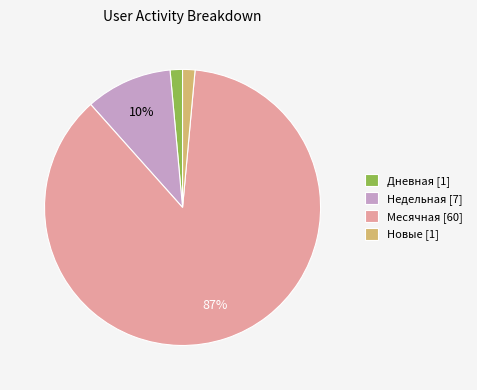

Do Недельная [7] and Новые [1] together represent more than half of the pie?

No